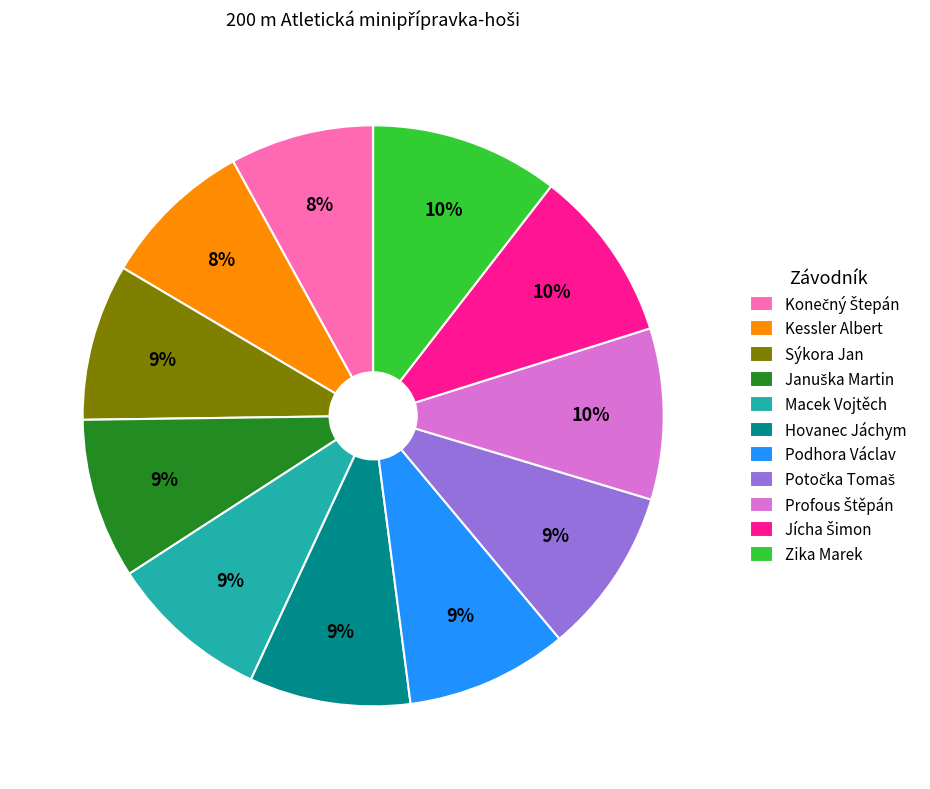

Between Kessler Albert and Zika Marek, which is larger?

Zika Marek